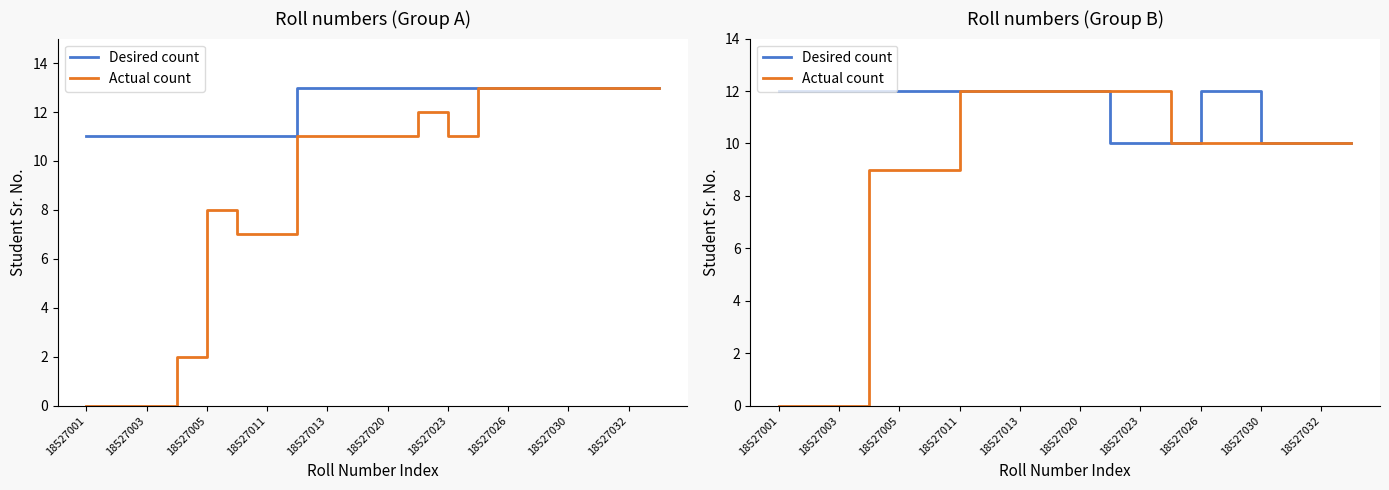

At which category does the chart reach its peak across all series?

18527001